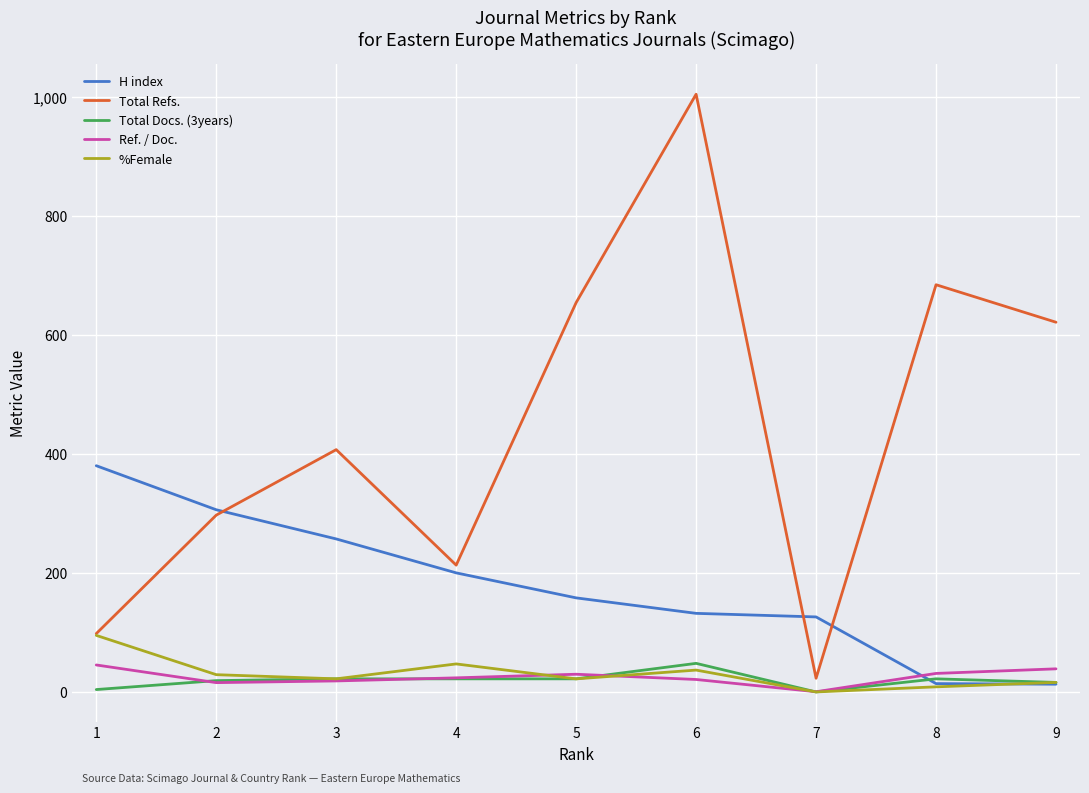

Between 2 and 9, which series saw the biggest shift?

Total Refs.